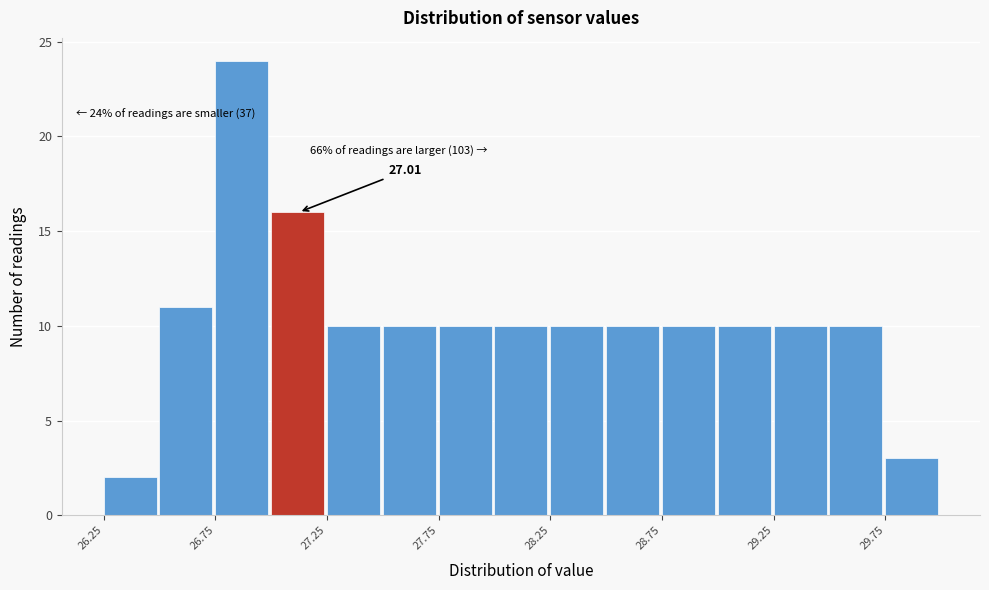

Which range on the x-axis has the tallest bar?

26.75 to 27.00